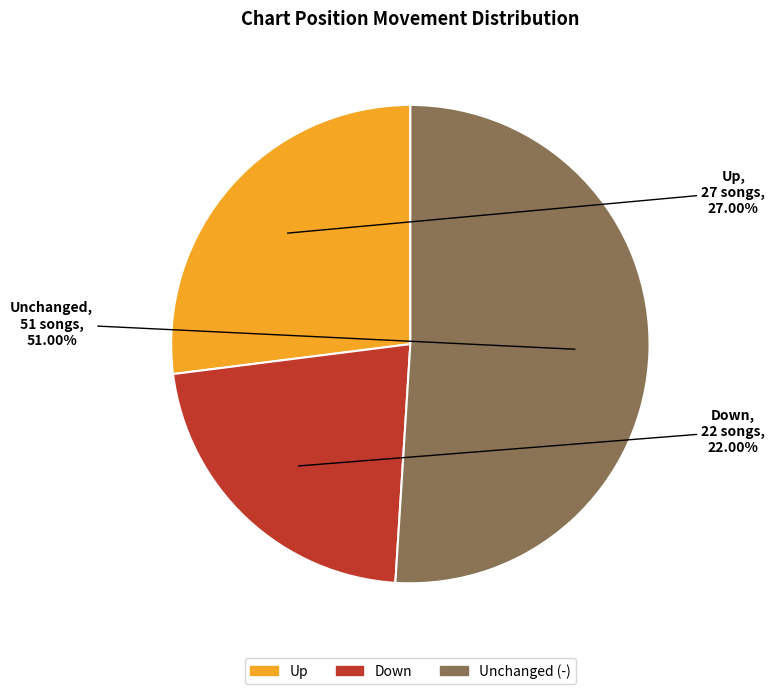

How many slices are in this pie chart?

3